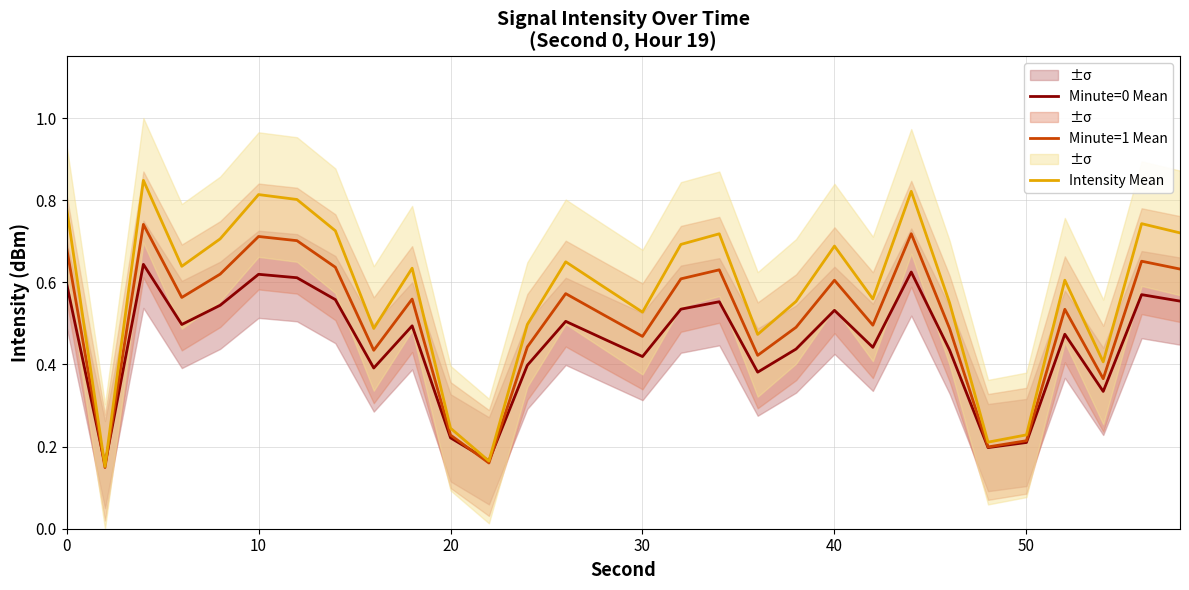

Is it true that Minute=1 Mean equals 0.9 at 40?

False